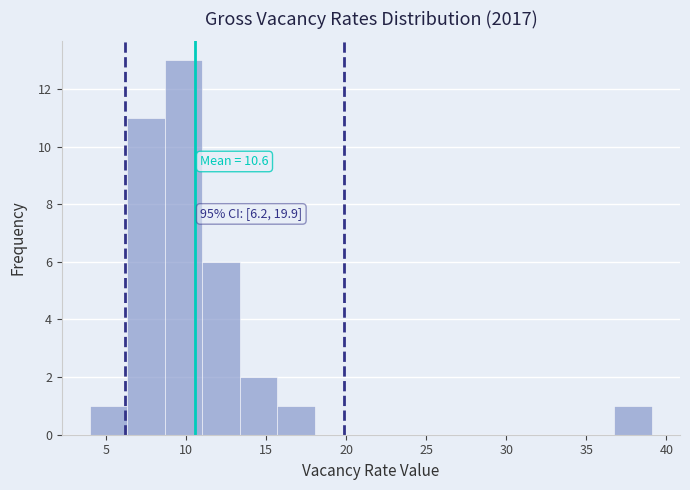

Which range on the x-axis has the tallest bar?

8.5 to 11.0